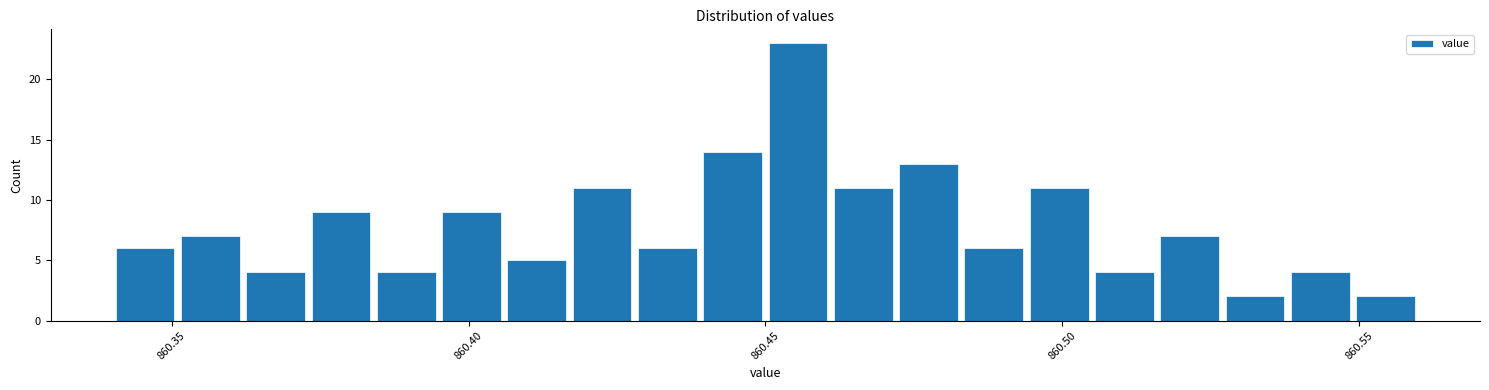

Around what value on the x-axis is the tallest bar? Give the approximate position of its centre, as read against the axis.

860.455